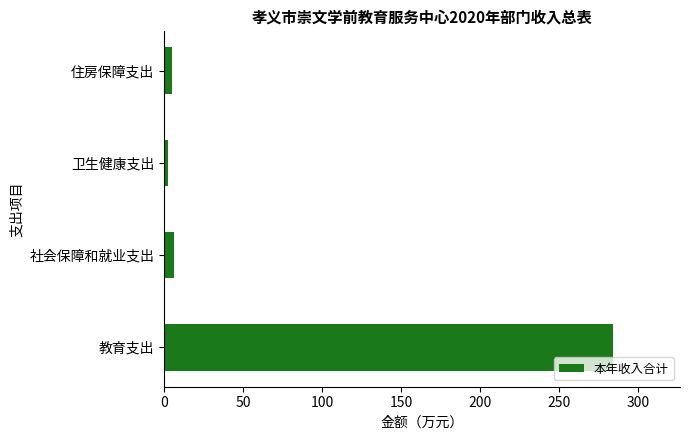

How many bars are there in total?

4